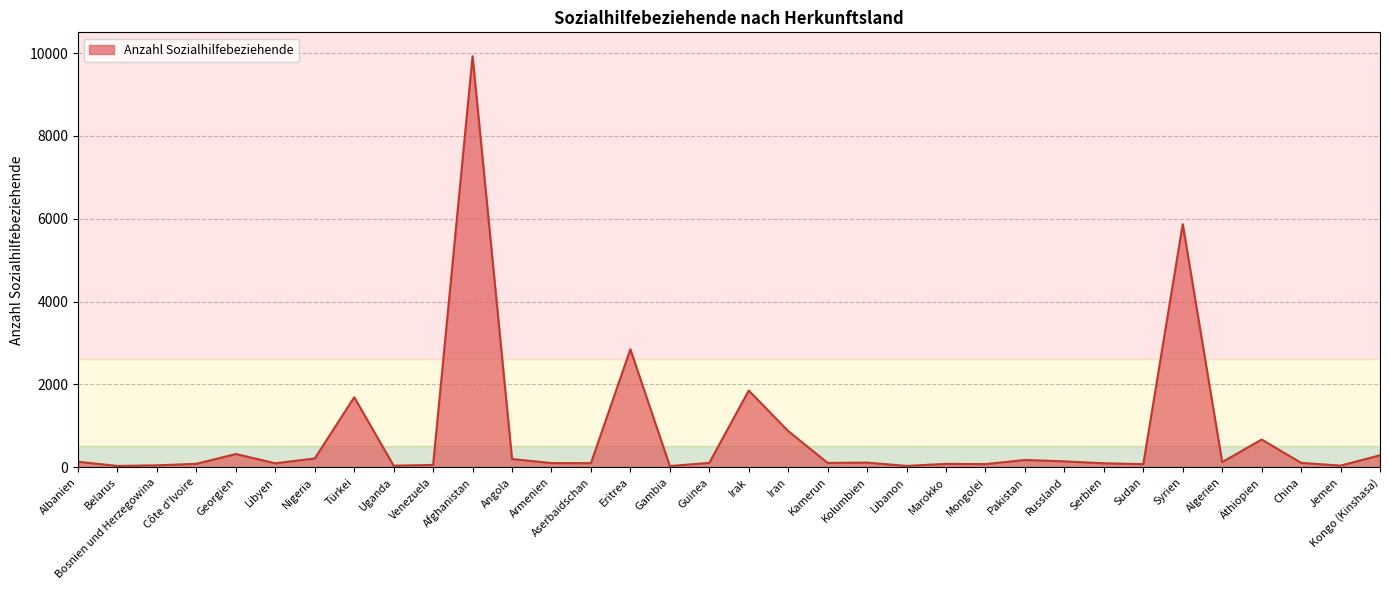

The value at Kamerun is 106. True or false?

True